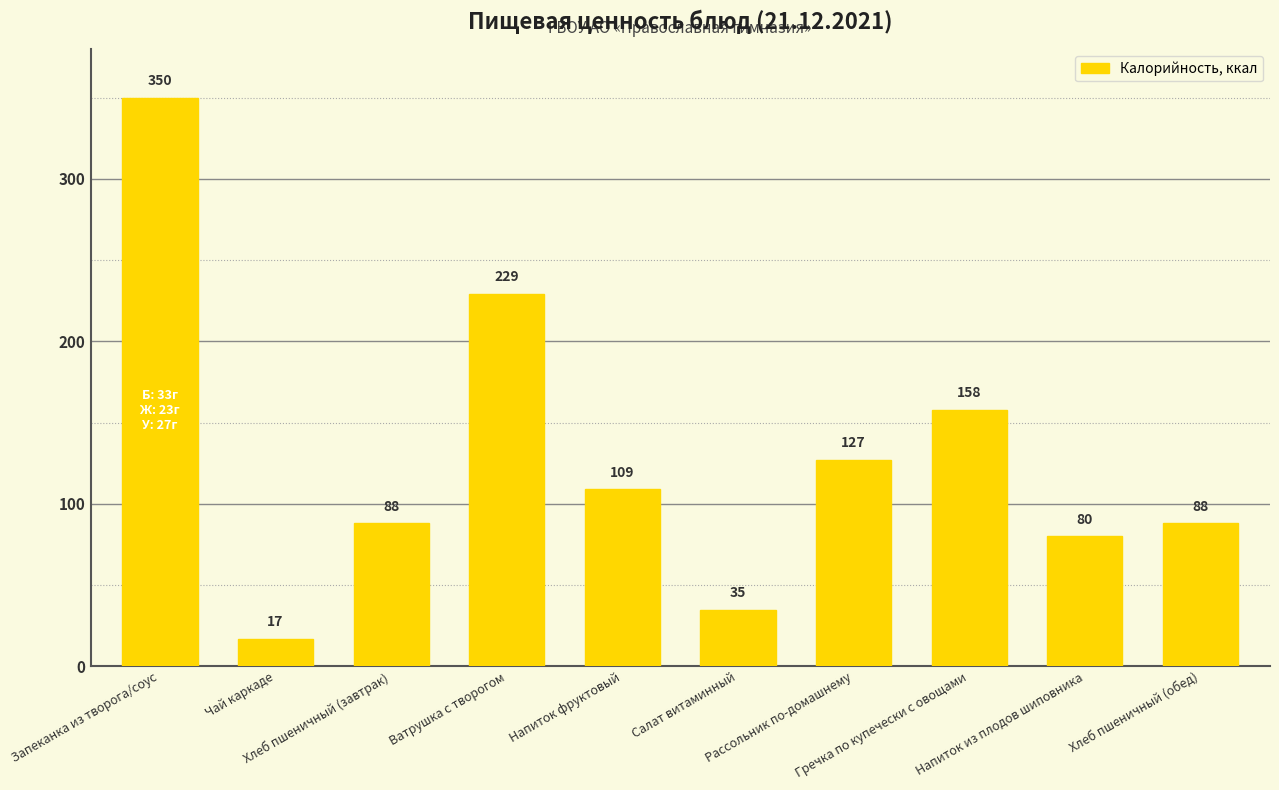

What is the difference between the second highest and minimum values?

212